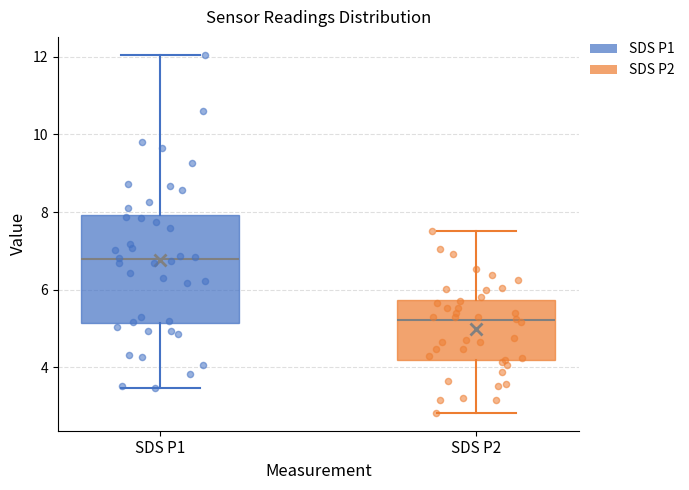

Reading left to right, transcribe this box plot: for each box, give where its median line is, the range the box spans, and where its two whiskers end, as read against the y-axis. The values are not printed on the chart, so give them approximately, as read against the axis.

SDS P1: median 6.8, box 5.2 to 8.0, whiskers 3.4 to 12.0
SDS P2: median 5.2, box 4.2 to 5.8, whiskers 2.8 to 7.6